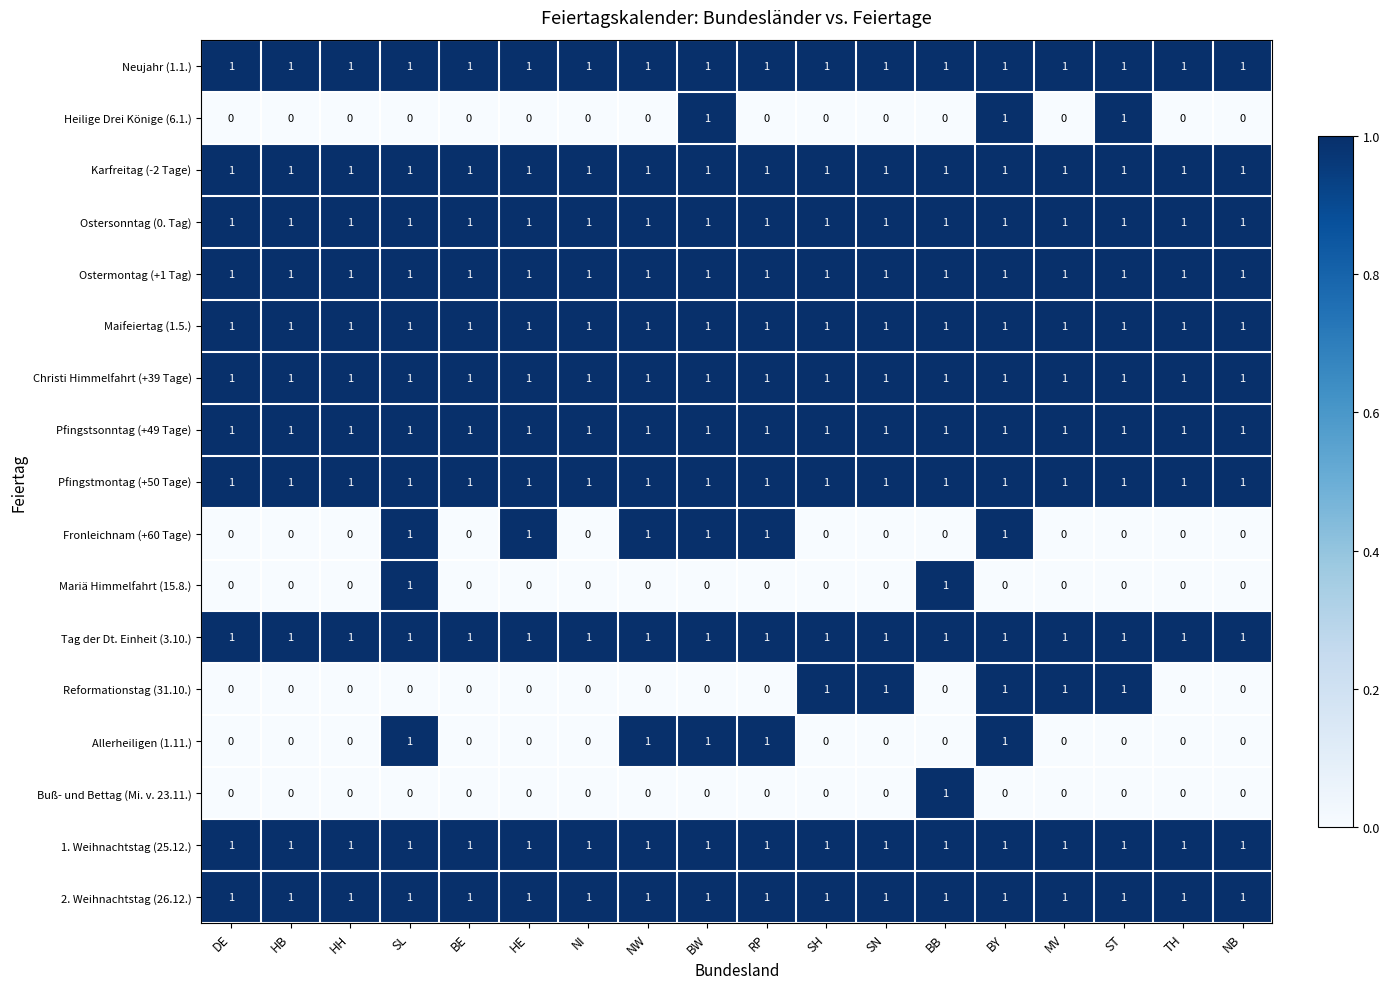

How many series are shown in this chart?

17